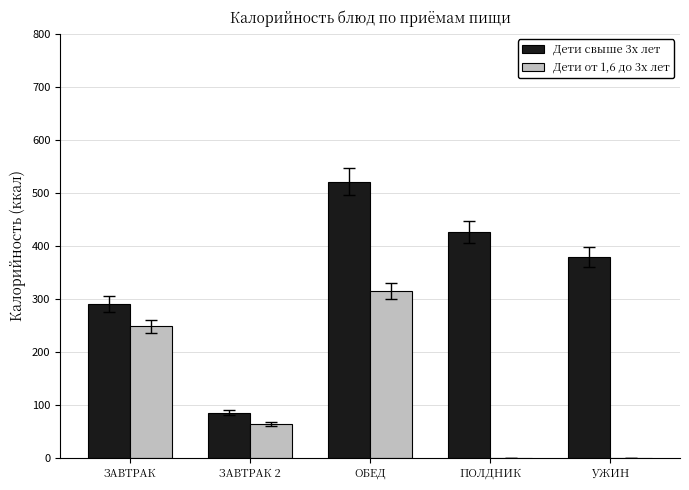

Are the bars grouped side by side (vs. stacked)?

Yes